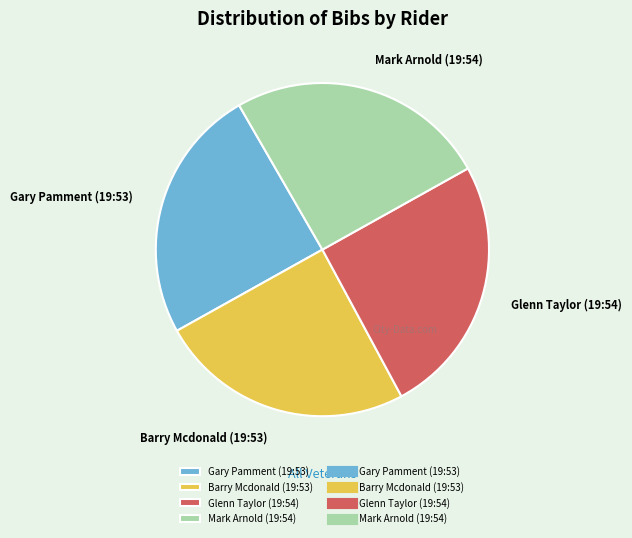

How many segments does this pie chart have?

4